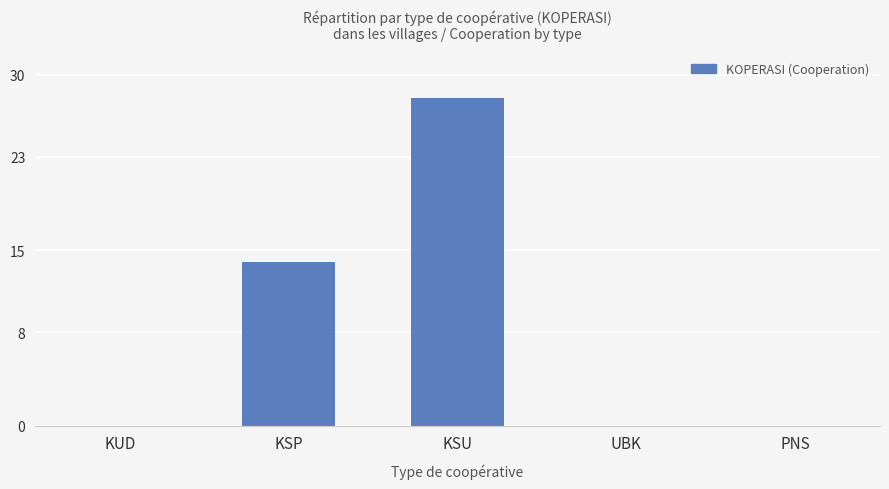

Which category has the highest value across all series?

KSU